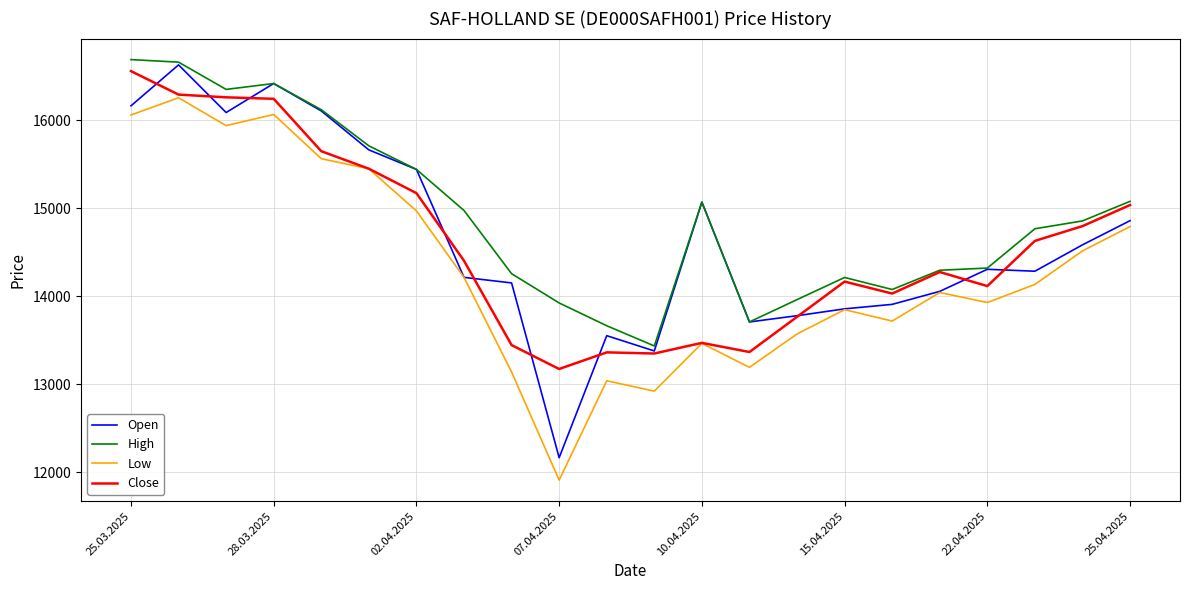

What is the lowest value of the Close series?

13172